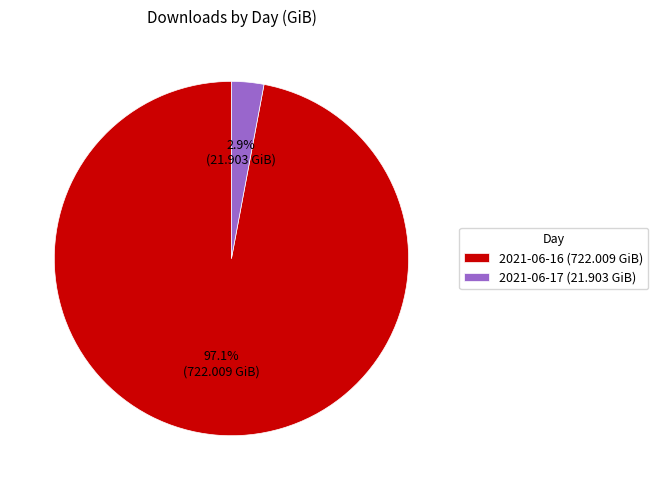

Which has a higher value, 2021-06-17 (21.903 GiB) or 2021-06-16 (722.009 GiB)?

2021-06-16 (722.009 GiB)